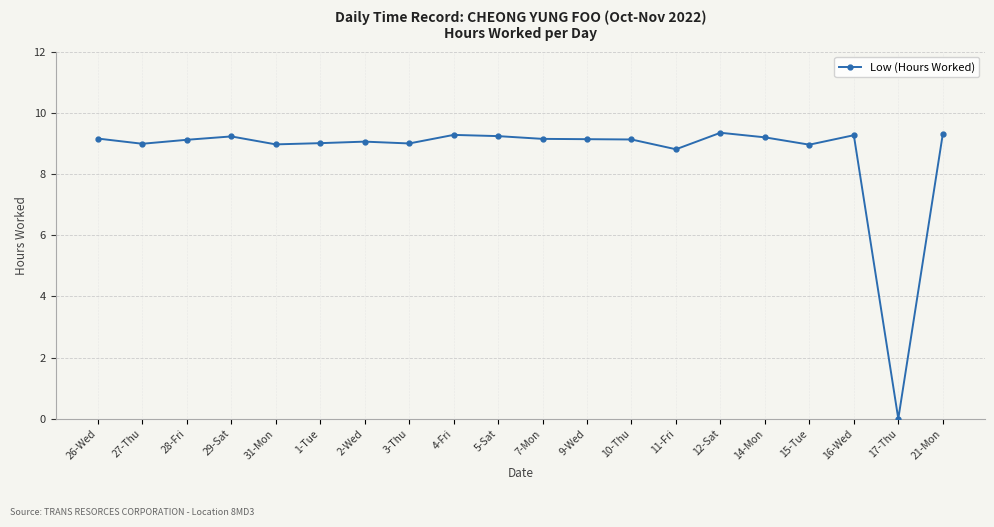

True or false: there are more than 0 points higher than both neighbors.

True